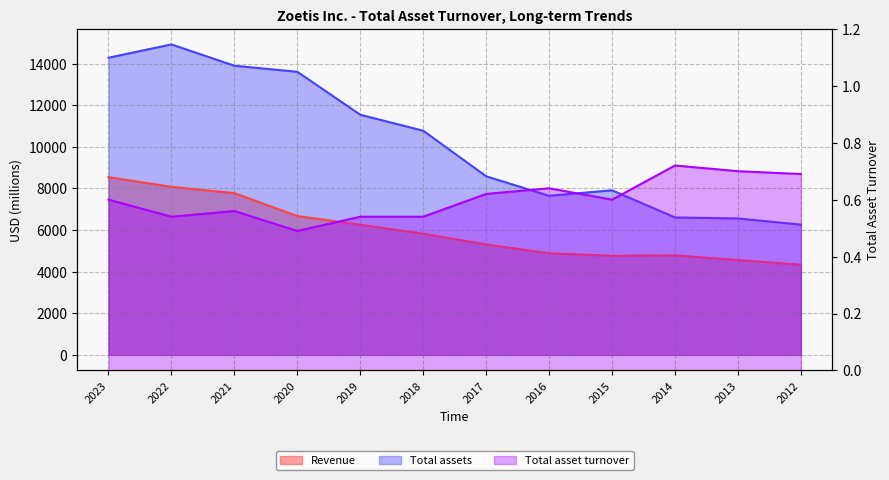

What is the greatest value displayed?

14925.0